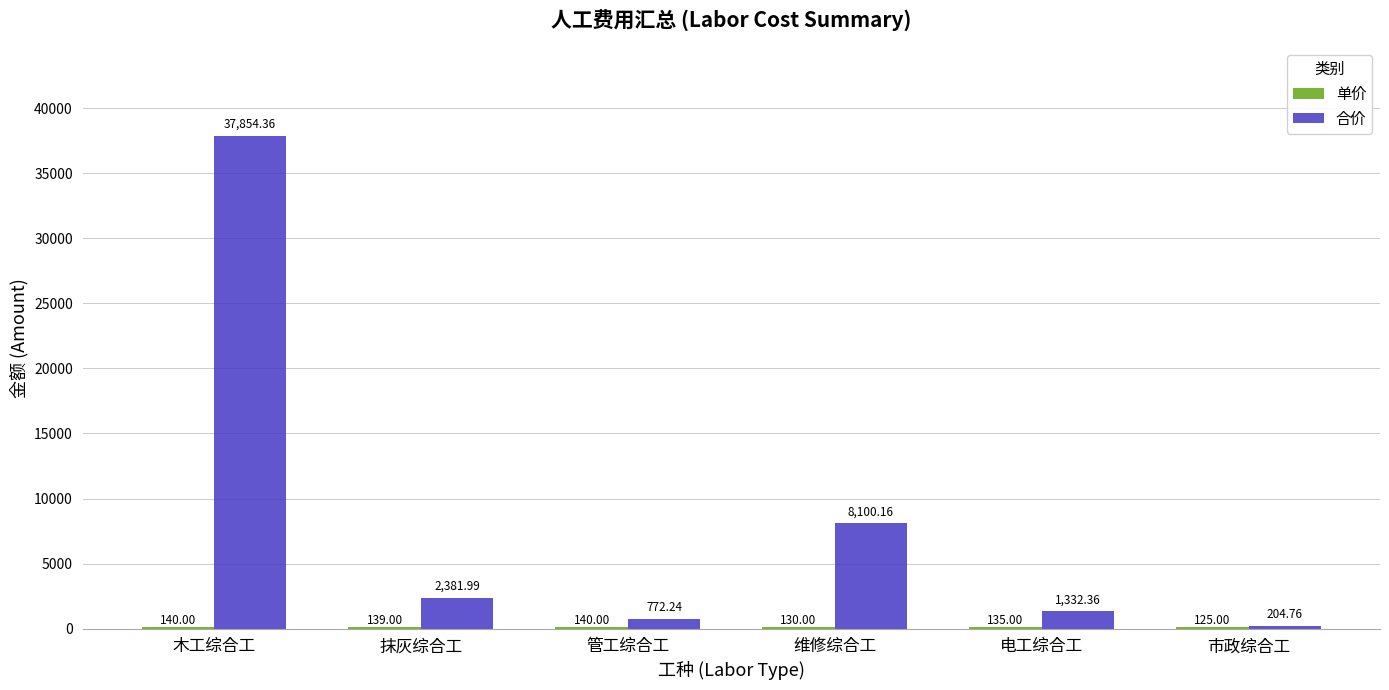

What is the sum of all 合价 values?

50645.9